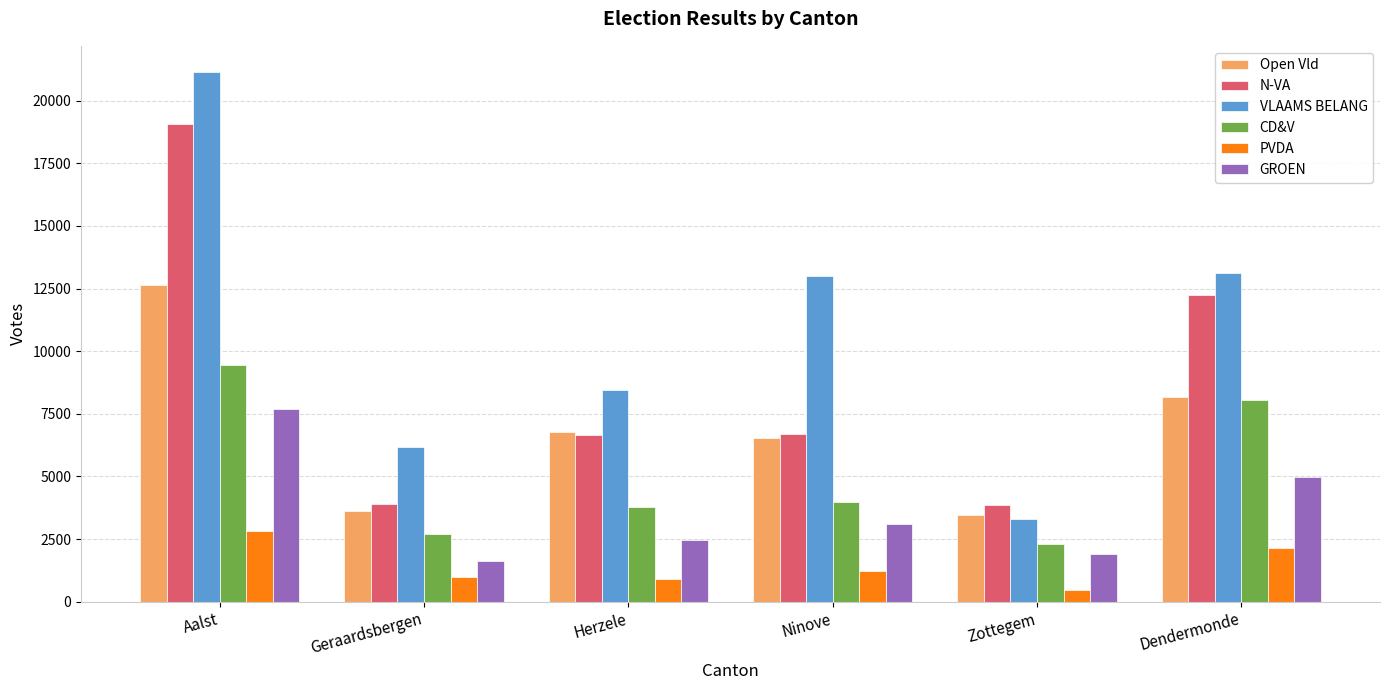

Which series has the widest spread of values?

VLAAMS BELANG